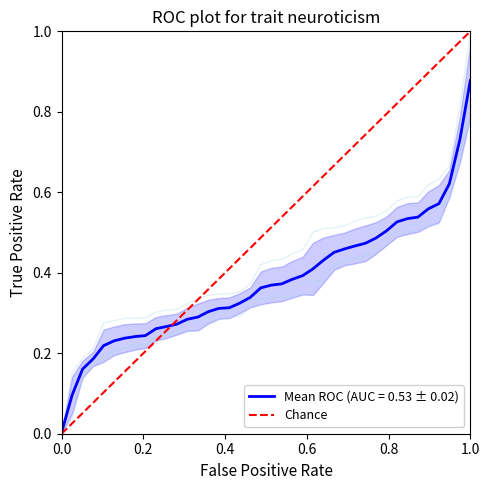

How many positive values are there?

1